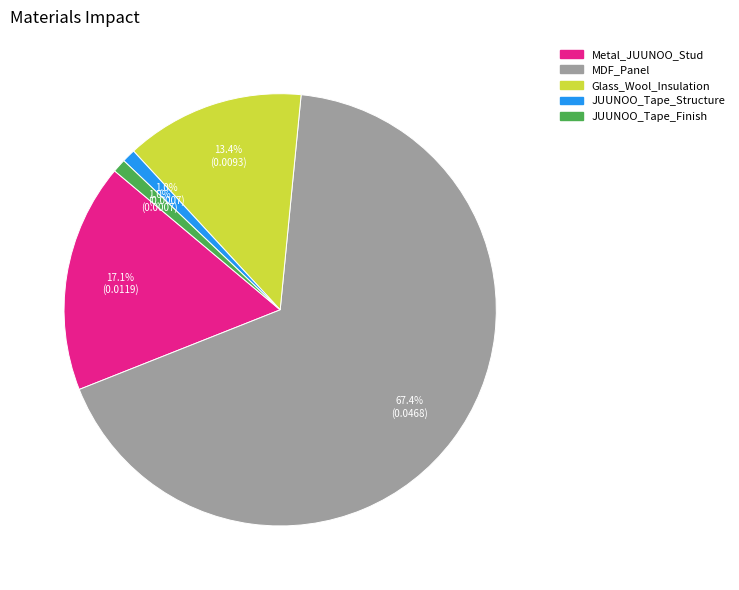

To the nearest percent, what is the difference between the largest and smallest slice percentages?

66%